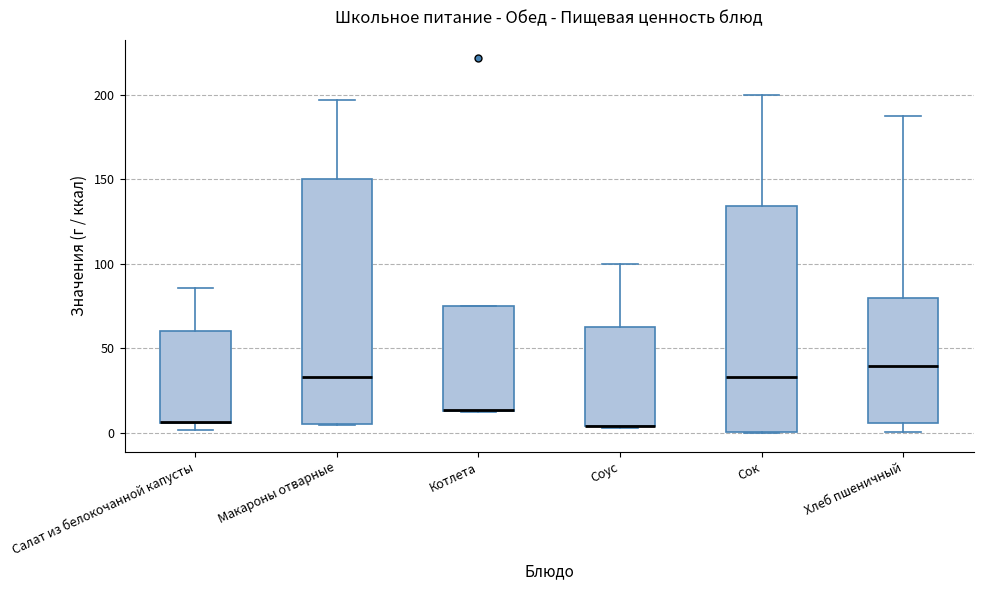

Which box is the tallest, from its lower edge to its upper edge?

Макароны отварные